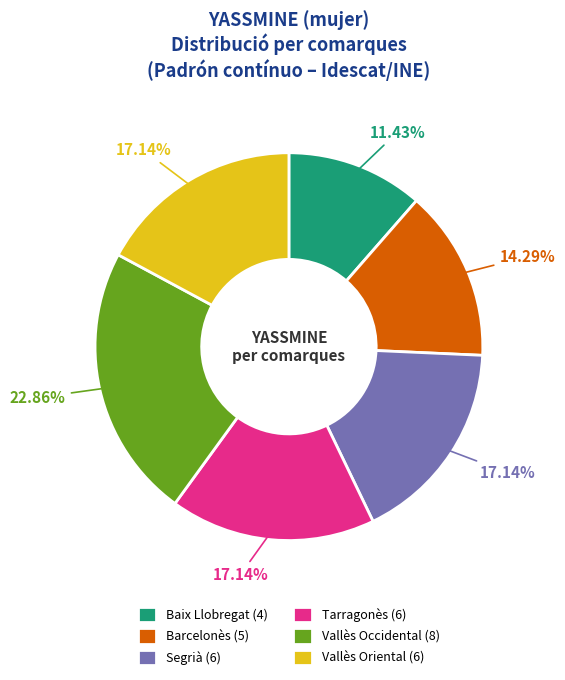

Between Barcelonès (5) and Vallès Occidental (8), which is larger?

Vallès Occidental (8)